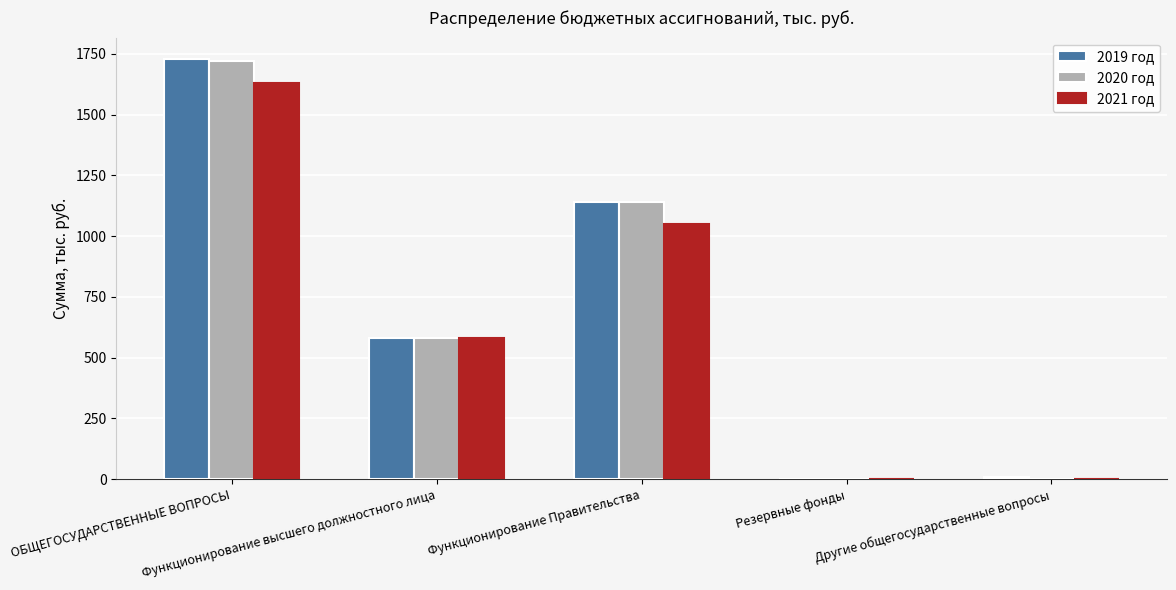

Reading right to left, what are all the values shown in this chart?

2019 год: Другие общегосударственные вопросы=10.2	Резервные фонды=1.0	Функционирование Правительства=1139.4	Функционирование высшего должностного лица=579.4	ОБЩЕГОСУДАРСТВЕННЫЕ ВОПРОСЫ=1730.0
2020 год: Другие общегосударственные вопросы=0.1	Резервные фонды=1.0	Функционирование Правительства=1139.4	Функционирование высшего должностного лица=579.4	ОБЩЕГОСУДАРСТВЕННЫЕ ВОПРОСЫ=1720.0
2021 год: Другие общегосударственные вопросы=0.1	Резервные фонды=1.0	Функционирование Правительства=1049.6	Функционирование высшего должностного лица=579.4	ОБЩЕГОСУДАРСТВЕННЫЕ ВОПРОСЫ=1630.2